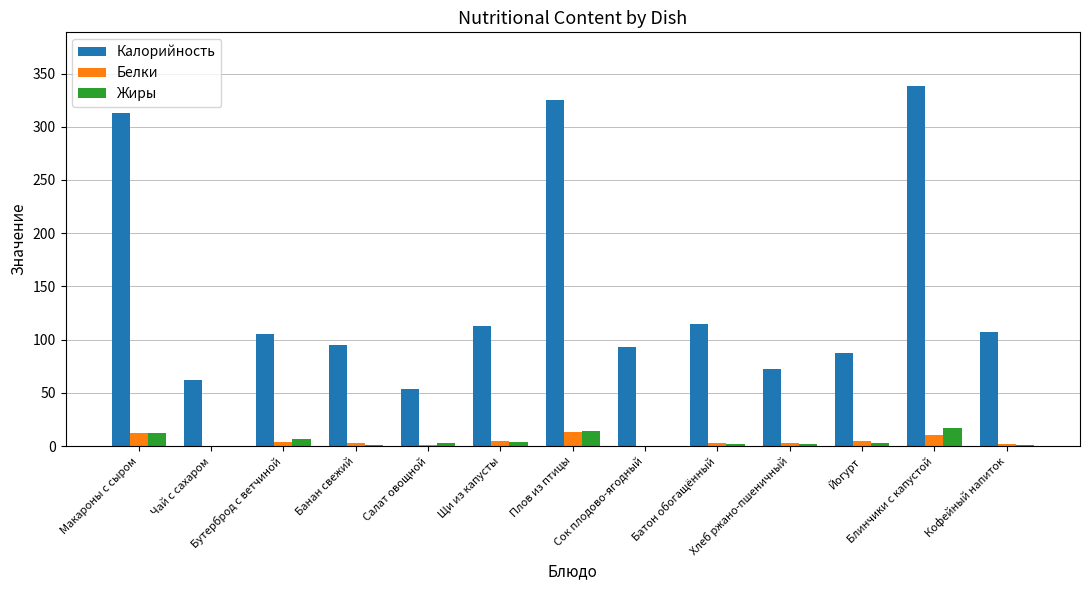

What are all the series names shown in the legend?

Калорийность, Белки, Жиры